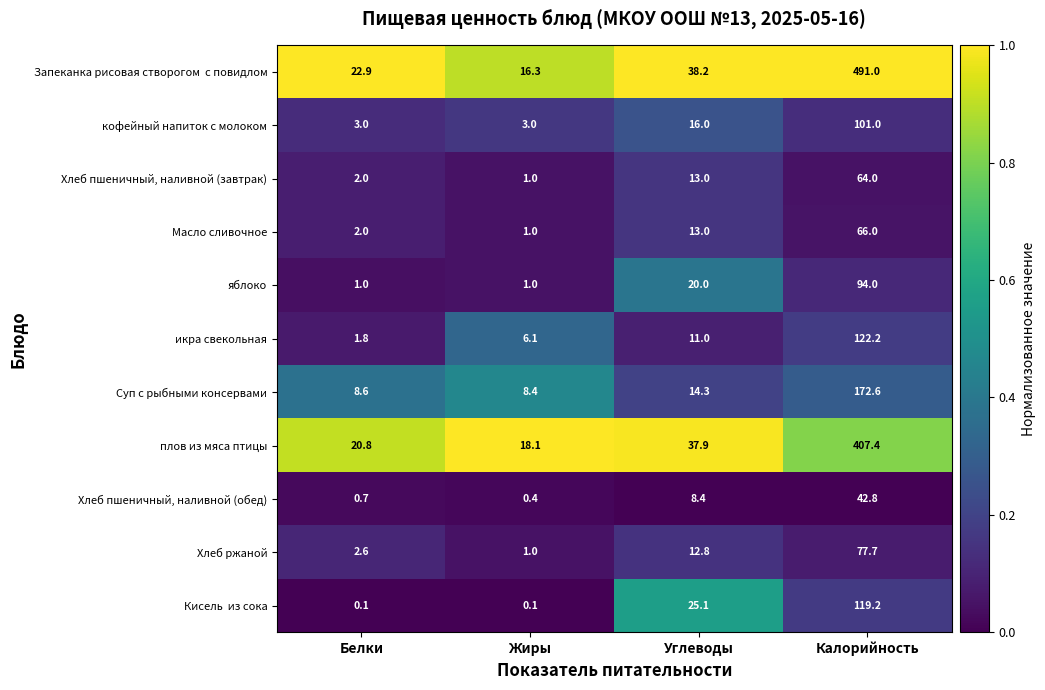

What is the difference between the highest and lowest values at Калорийность?

448.2